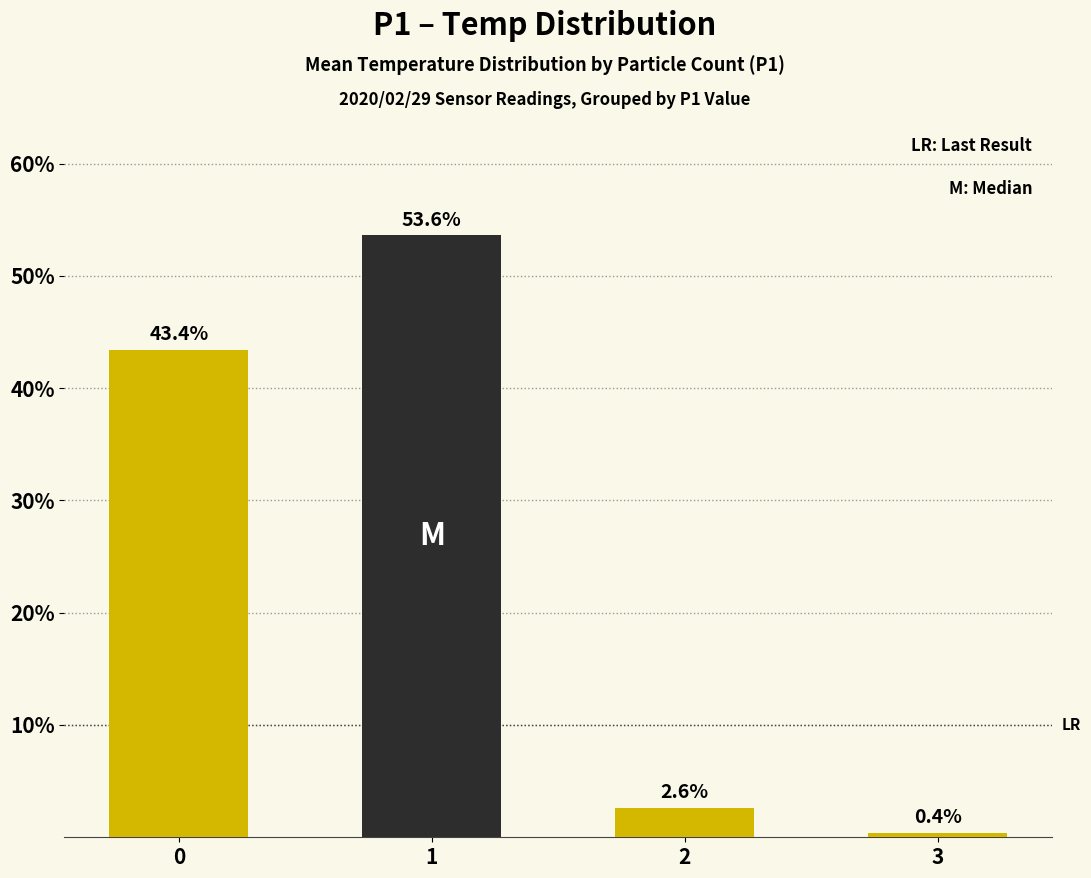

Are the bars horizontal?

No